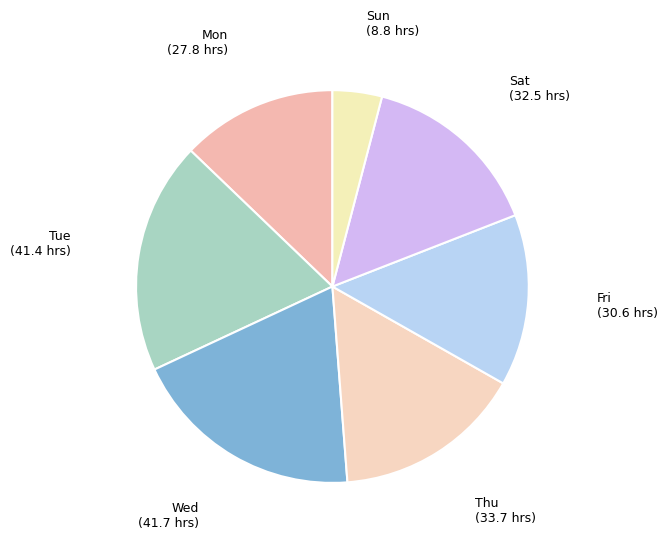

True or false: Thu accounts for 16% of the total.

True